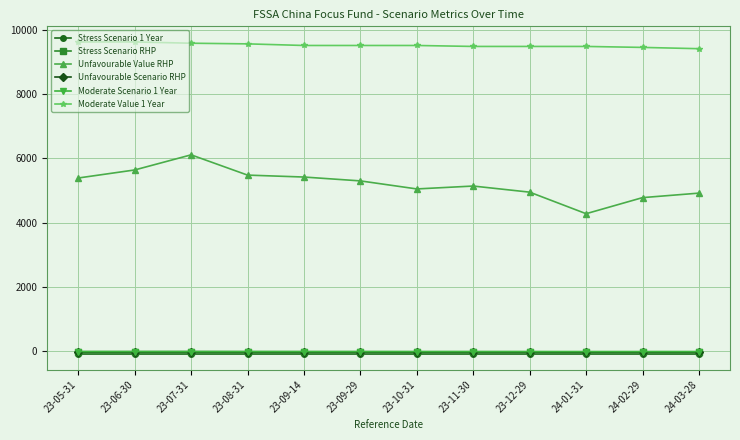

Is the value of Moderate Scenario 1 Year at 23-08-31 greater than the value of Unfavourable Value RHP at 23-10-31?

No